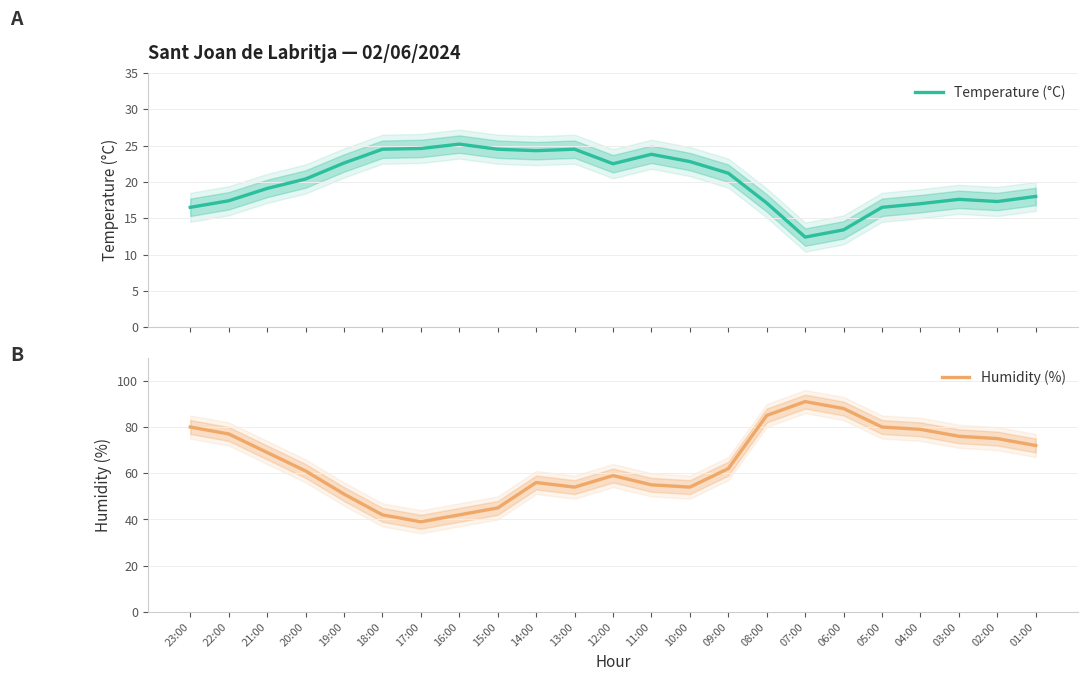

What value does the Temperature (°C) series have at 05:00?

16.5